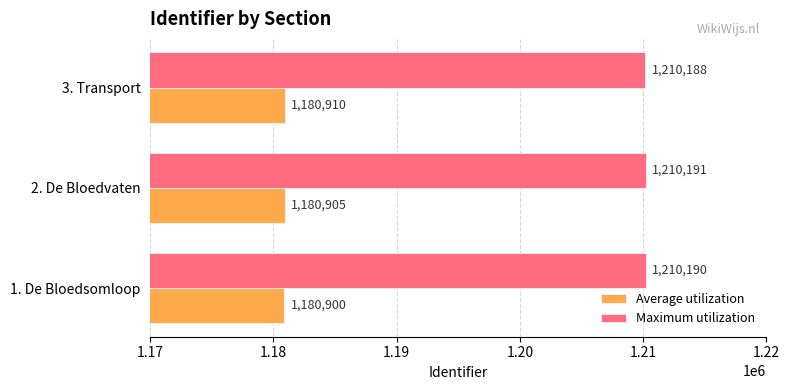

True or false: Average utilization has a value of 1180910 at 3. Transport.

True